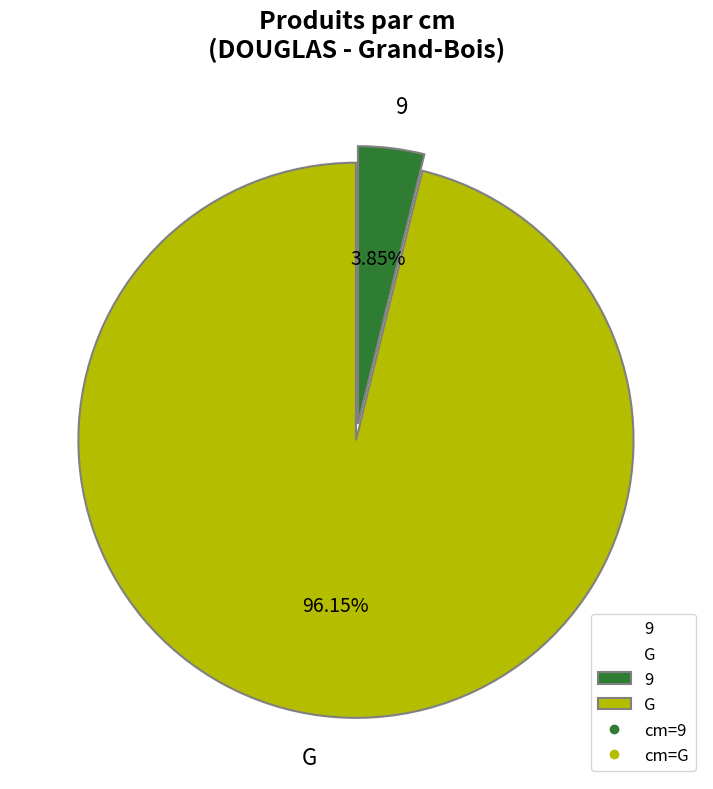

Rank the categories by value from highest to lowest.

G, 9